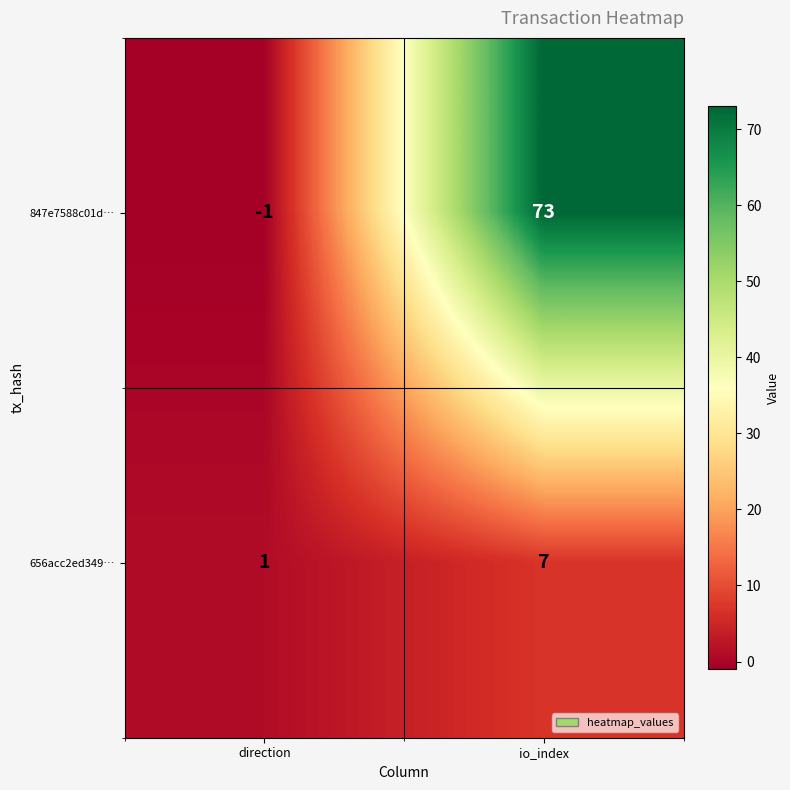

Which series changed the most between direction and io_index?

847e7588c01d…